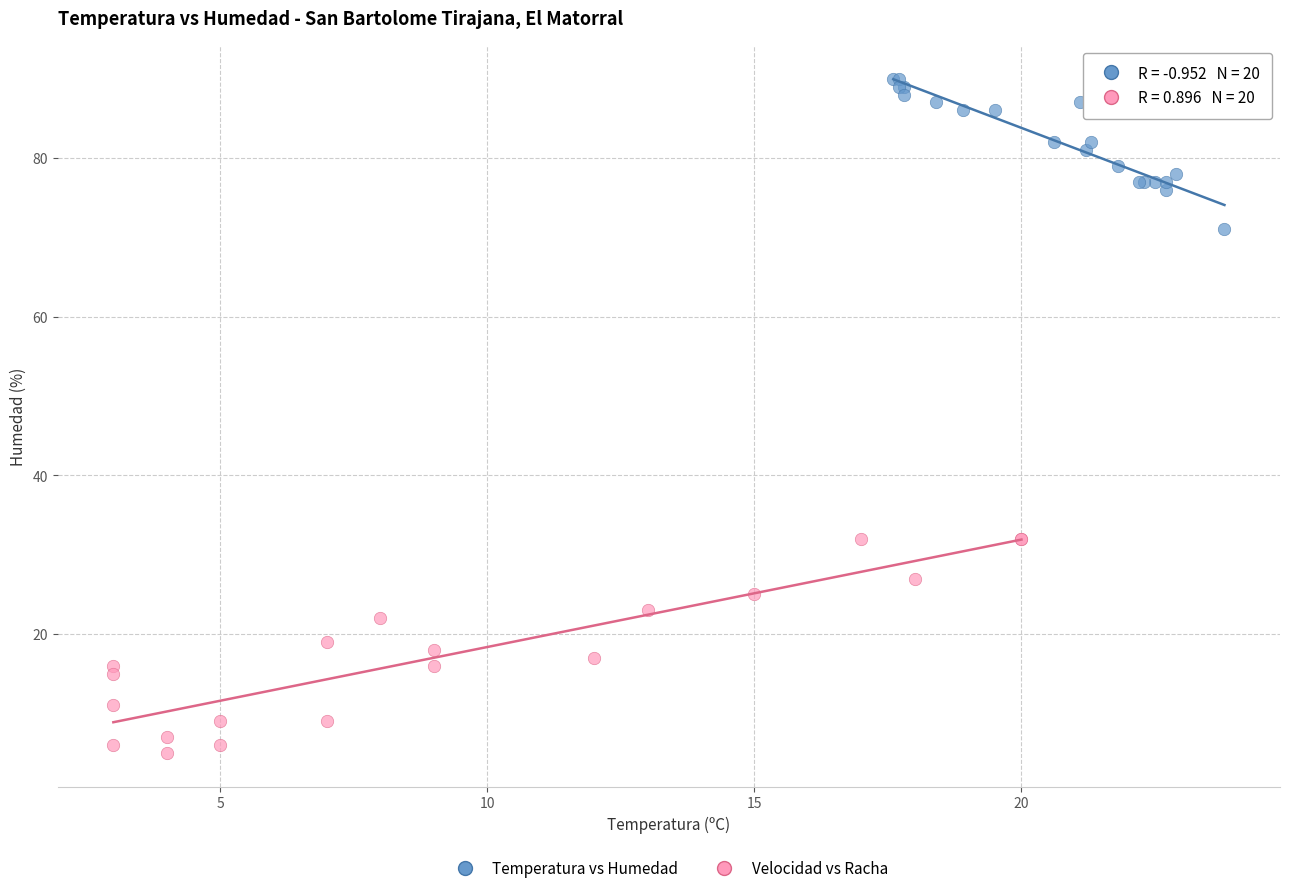

Which series has the widest spread of Y values?

Velocidad vs Racha